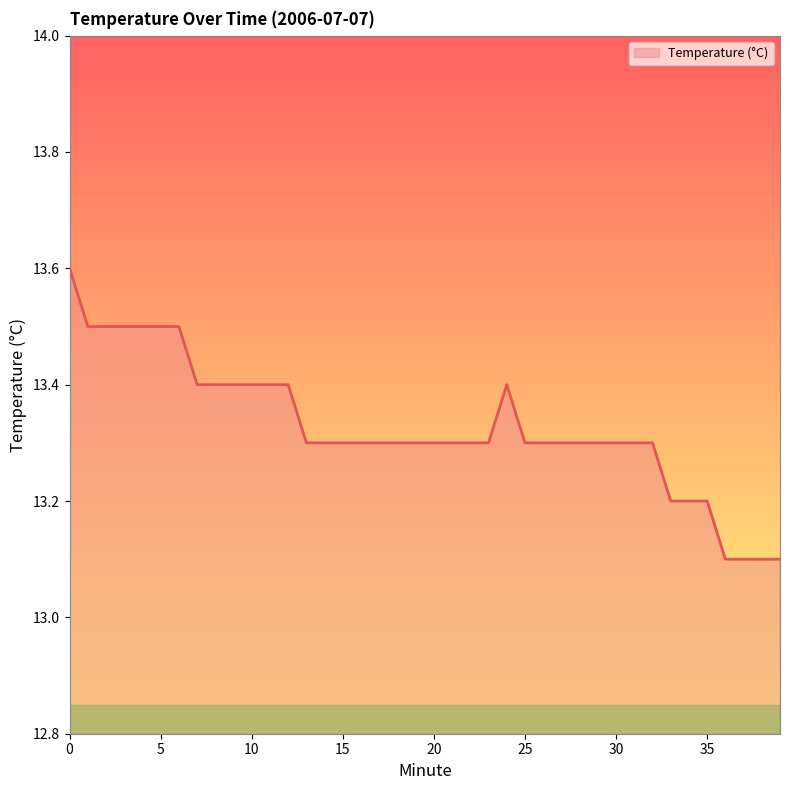

What is the greatest value displayed?

13.6